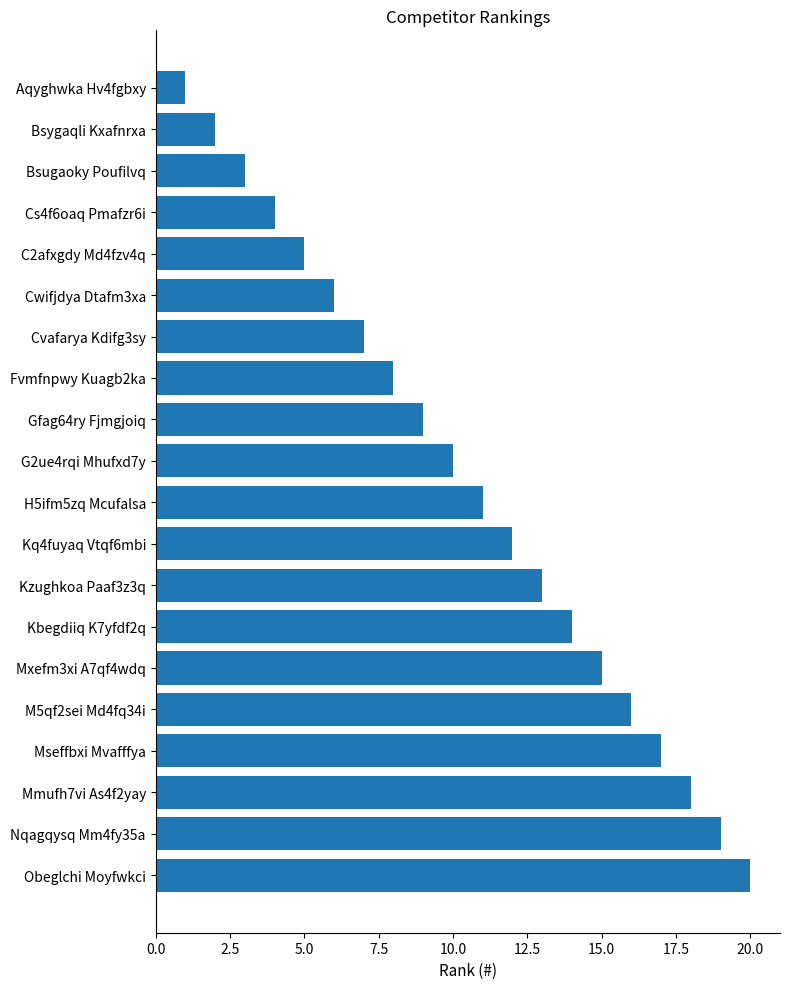

Which label corresponds to the smallest value in the chart?

Aqyghwka Hv4fgbxy